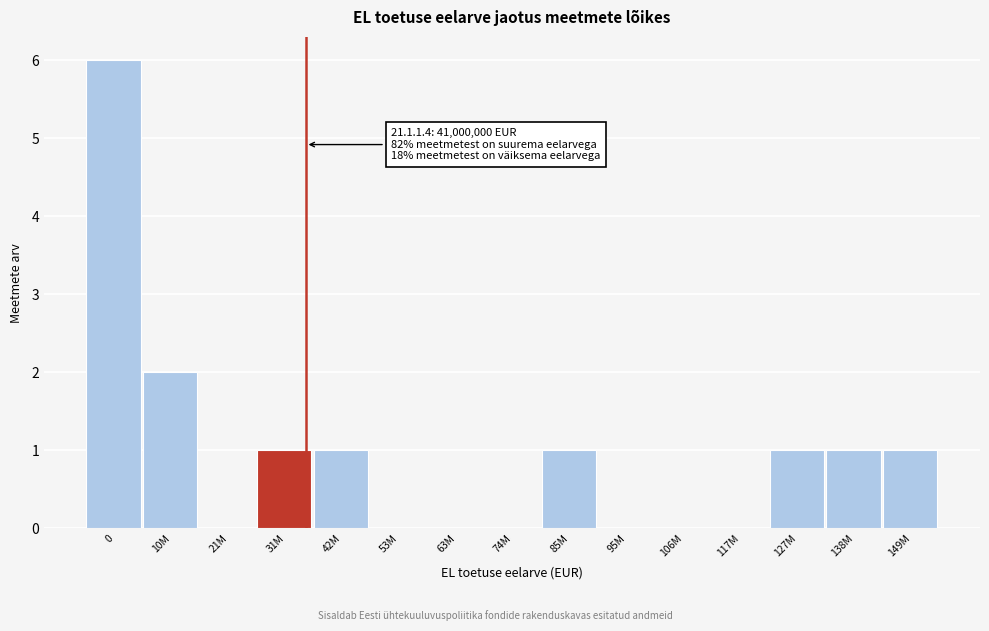

Reading left to right, transcribe all the data shown in this chart.

0=6	10M=2	21M=0	31M=1	42M=1	53M=0	63M=0	74M=0	85M=1	95M=0	106M=0	117M=0	127M=1	138M=1	149M=1